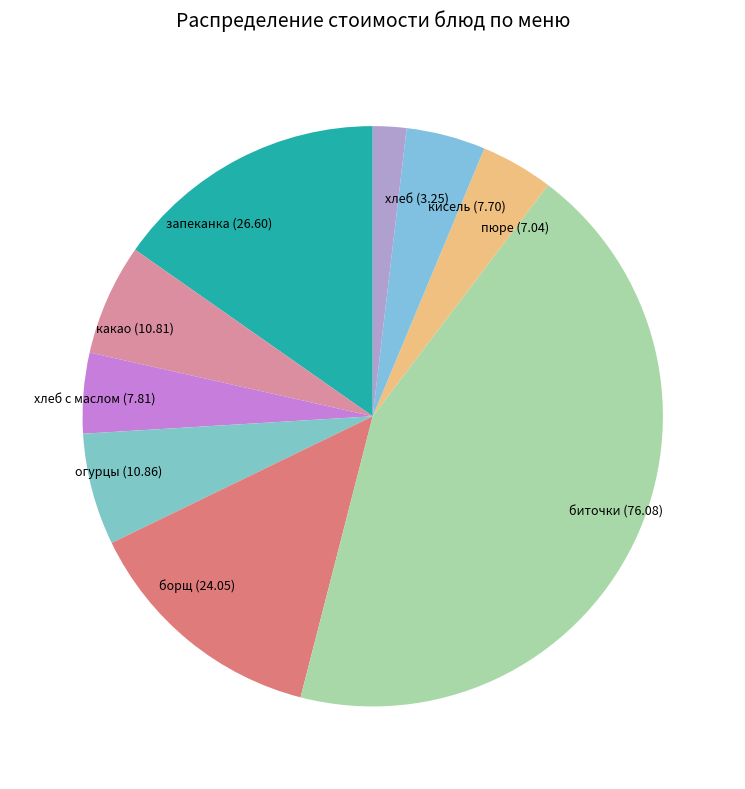

Between хлеб с маслом and запеканка, which is larger?

запеканка